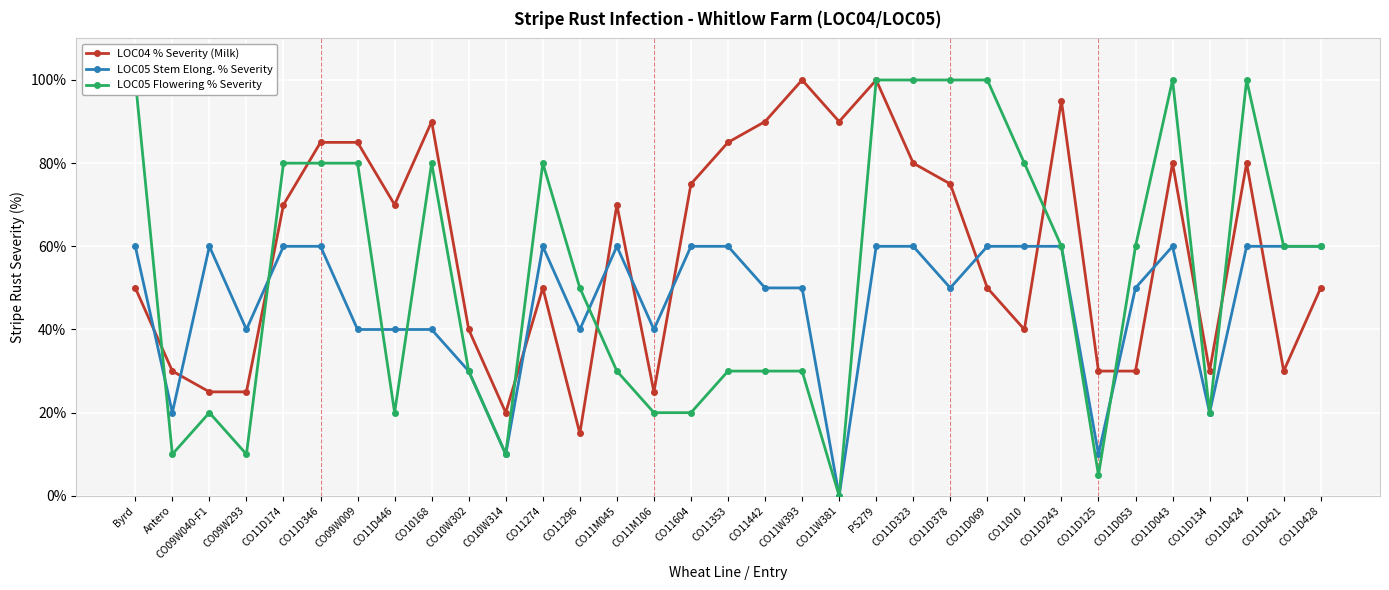

Which series changed the most between CO11D346 and CO11D125?

LOC05 Flowering % Severity